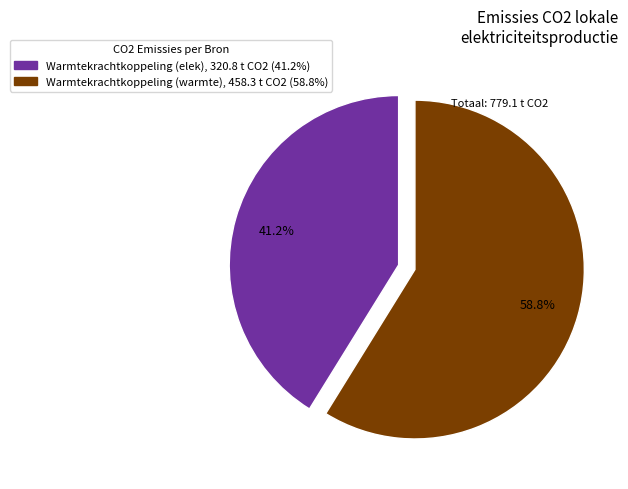

Is there a majority slice in this chart?

Yes